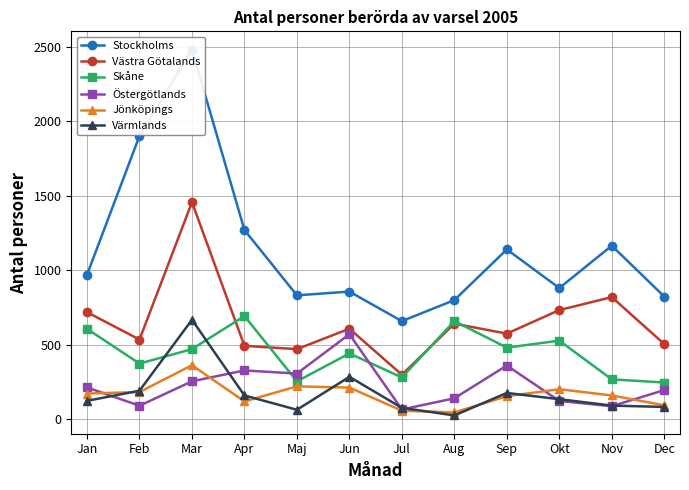

Where does the Stockholms series first go above 971?

Feb